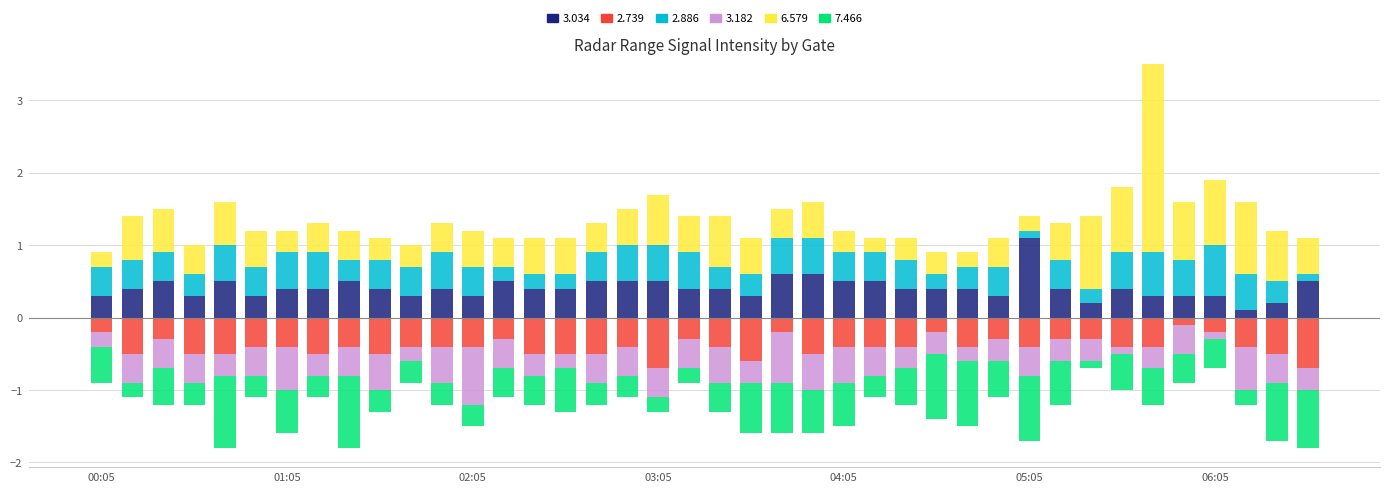

Rank the series at 2008/07/03 05:35 from highest to lowest value.

6.579, 2.886, 3.034, 3.182, 2.739, 7.466